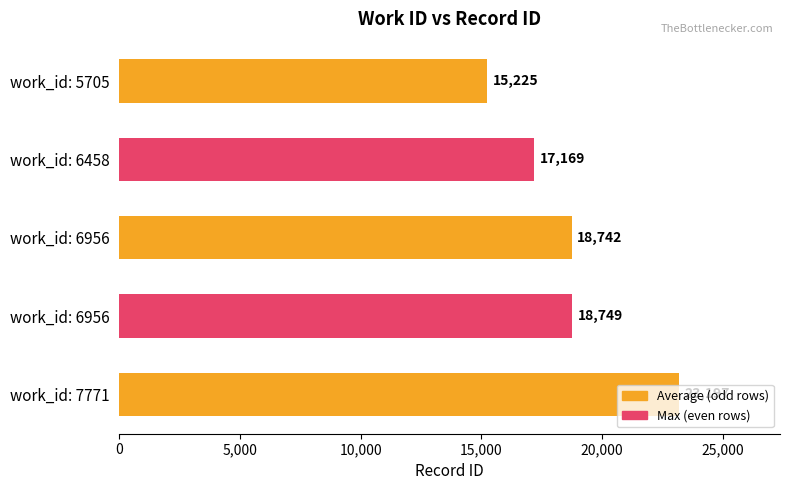

Are the bars horizontal?

Yes